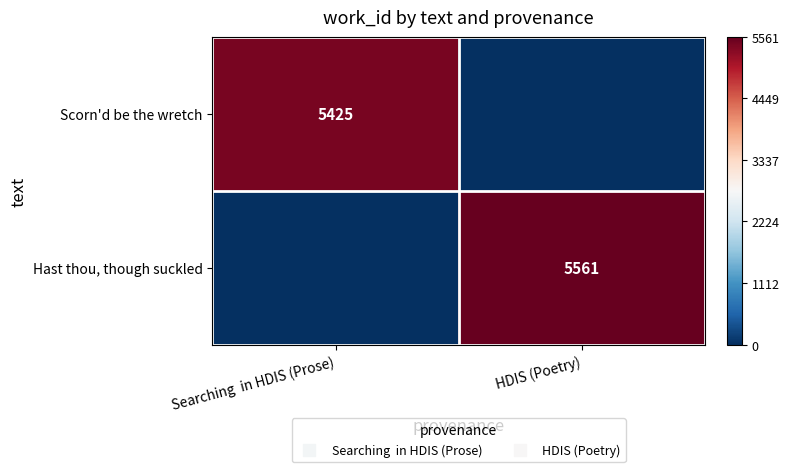

Is the value of Scorn'd be the wretch at Searching in HDIS (Prose) greater than the value of Hast thou, though suckled at Searching in HDIS (Prose)?

Yes